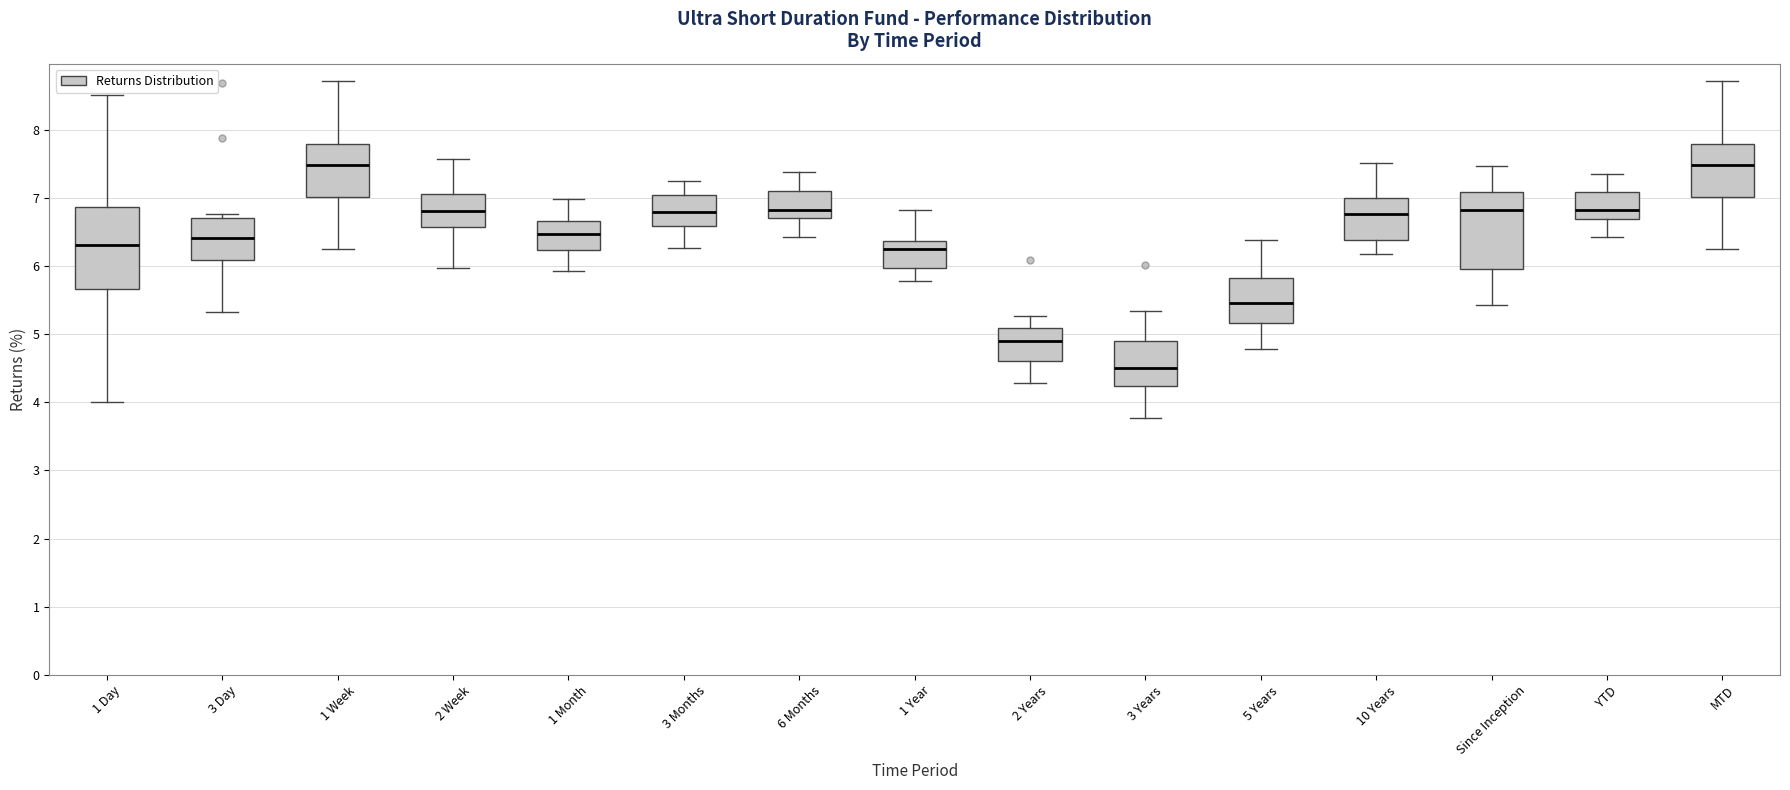

Reading left to right, read every box against the y-axis: the position of its median line, the range the box covers, and the ends of its whiskers. The values are not printed on the chart, so give them approximately, as read against the axis.

1 Day: median 6.3, box 5.7 to 6.9, whiskers 4.0 to 8.5
3 Day: median 6.4, box 6.1 to 6.7, whiskers 5.3 to 6.8
1 Week: median 7.5, box 7.0 to 7.8, whiskers 6.2 to 8.7
2 Week: median 6.8, box 6.6 to 7.1, whiskers 6.0 to 7.6
1 Month: median 6.5, box 6.2 to 6.7, whiskers 5.9 to 7.0
3 Months: median 6.8, box 6.6 to 7.0, whiskers 6.3 to 7.2
6 Months: median 6.8, box 6.7 to 7.1, whiskers 6.4 to 7.4
1 Year: median 6.3, box 6.0 to 6.4, whiskers 5.8 to 6.8
2 Years: median 4.9, box 4.6 to 5.1, whiskers 4.3 to 5.3
3 Years: median 4.5, box 4.2 to 4.9, whiskers 3.8 to 5.3
5 Years: median 5.5, box 5.2 to 5.8, whiskers 4.8 to 6.4
10 Years: median 6.8, box 6.4 to 7.0, whiskers 6.2 to 7.5
Since Inception: median 6.8, box 6.0 to 7.1, whiskers 5.4 to 7.5
YTD: median 6.8, box 6.7 to 7.1, whiskers 6.4 to 7.4
MTD: median 7.5, box 7.0 to 7.8, whiskers 6.2 to 8.7